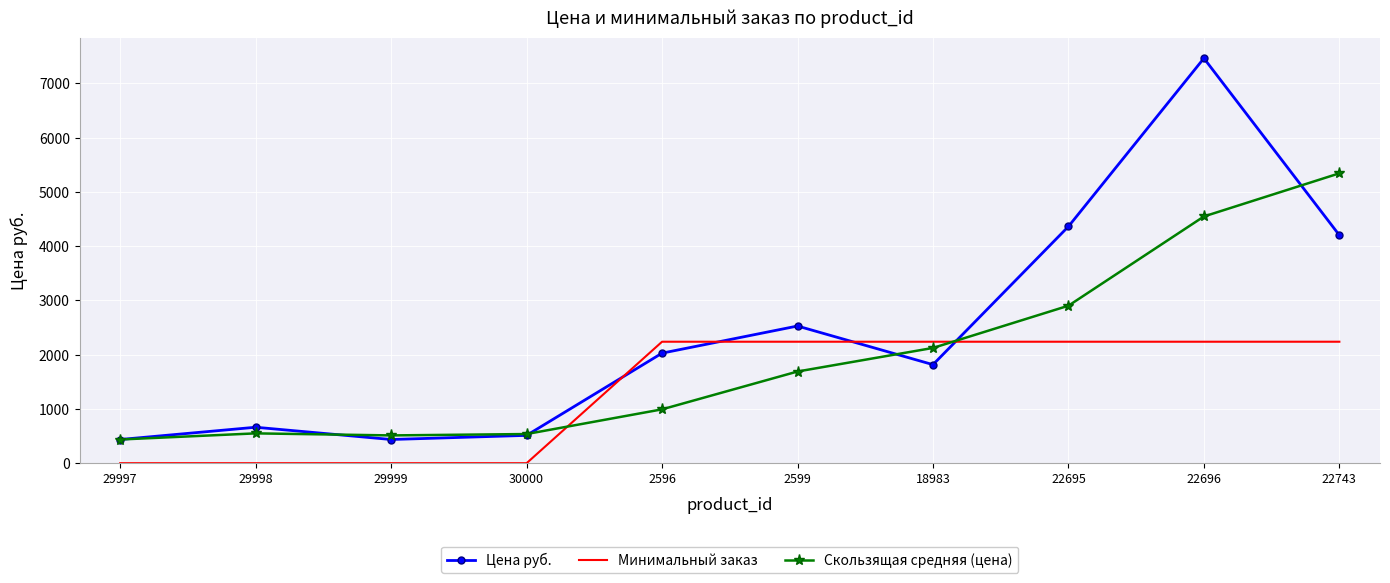

True or false: Минимальный заказ has a value of 1050.9 at 22696.

False